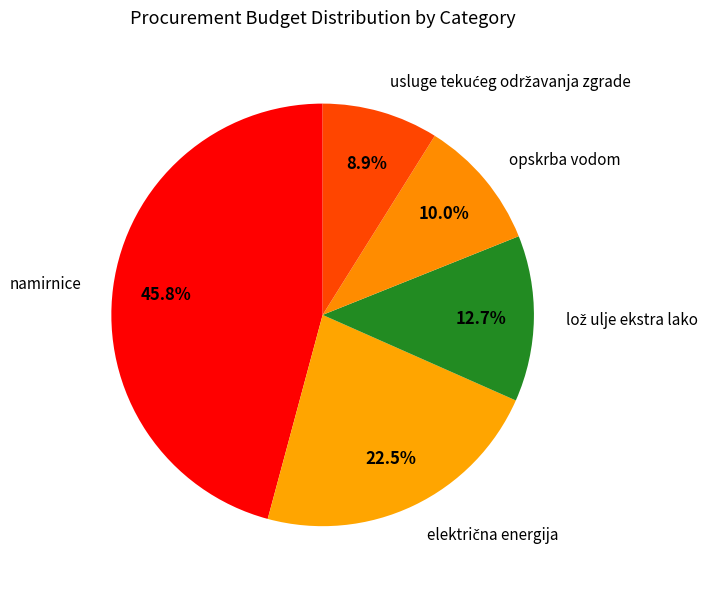

Which slice is the largest?

namirnice